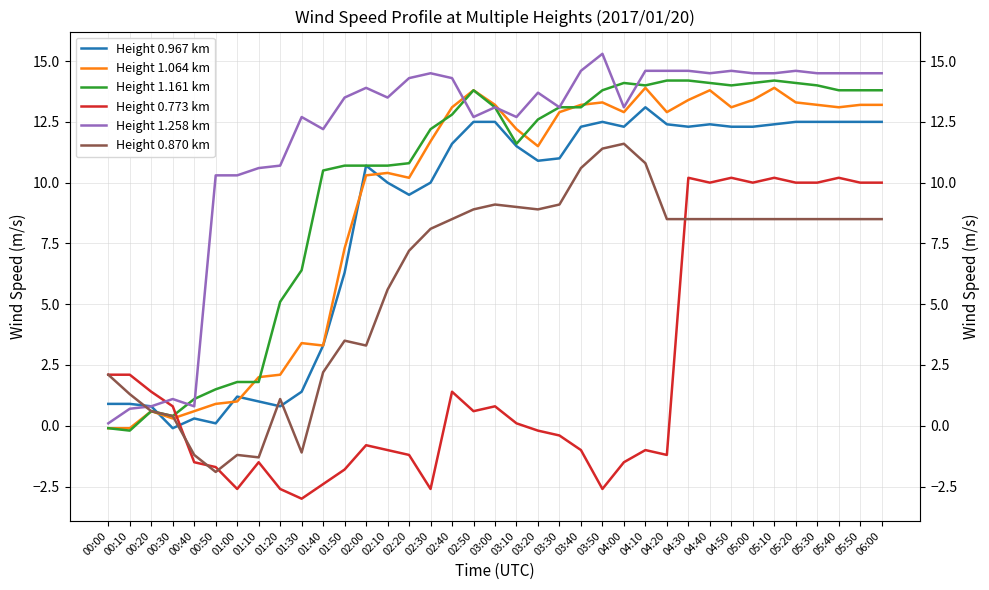

Rank the categories by Height 1.161 km value from lowest to highest.

00:10, 00:00, 00:30, 00:20, 00:40, 00:50, 01:00, 01:10, 01:20, 01:30, 01:40, 01:50, 02:00, 02:10, 02:20, 03:10, 02:30, 03:20, 02:40, 03:00, 03:30, 03:40, 02:50, 03:50, 05:40, 05:50, 06:00, 04:10, 04:50, 05:30, 04:00, 04:40, 05:00, 05:20, 04:20, 04:30, 05:10